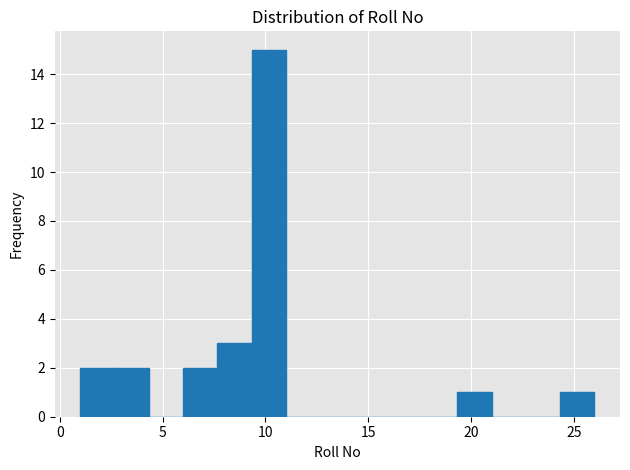

Read against the x-axis, roughly where is the centre of the tallest bar?

10.0